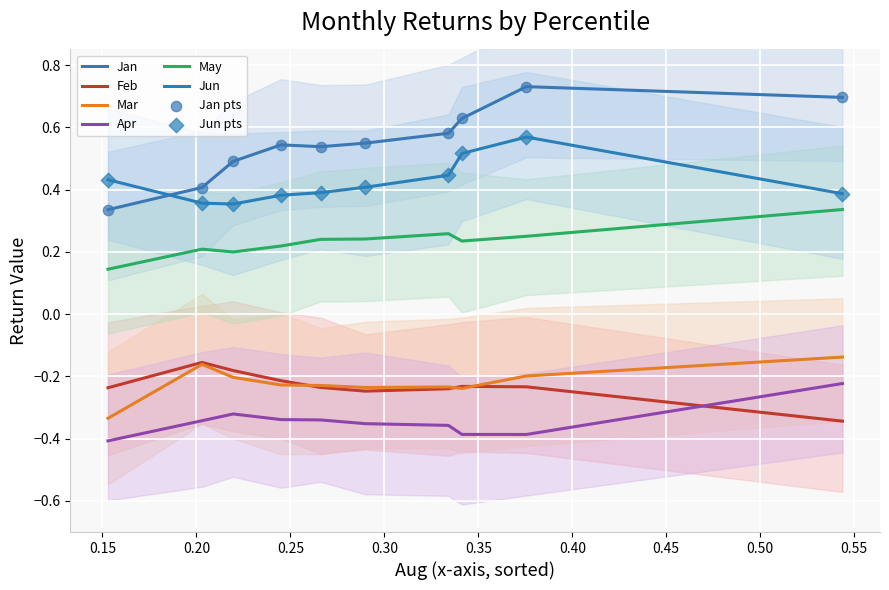

Which series has the largest Y range (max minus min)?

Jan